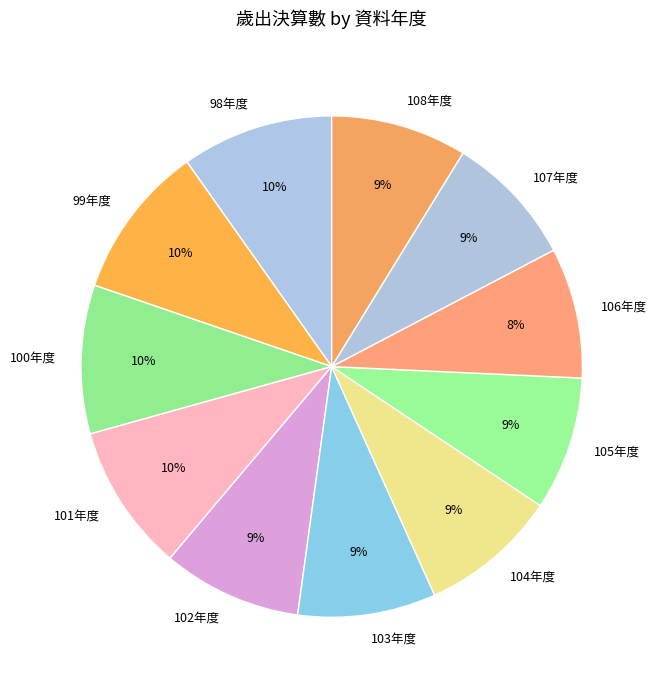

Is there any slice that represents more than half of the pie?

No